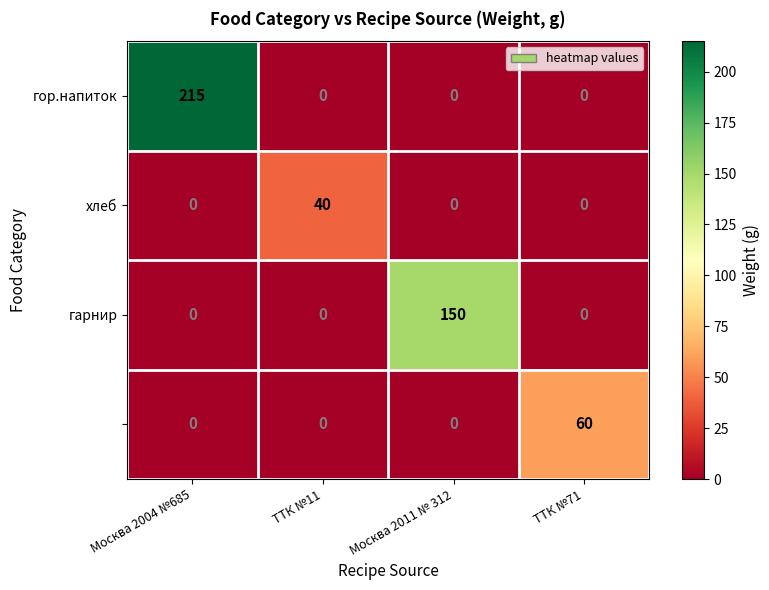

At which category is the sum across all series the highest?

Москва 2004 №685